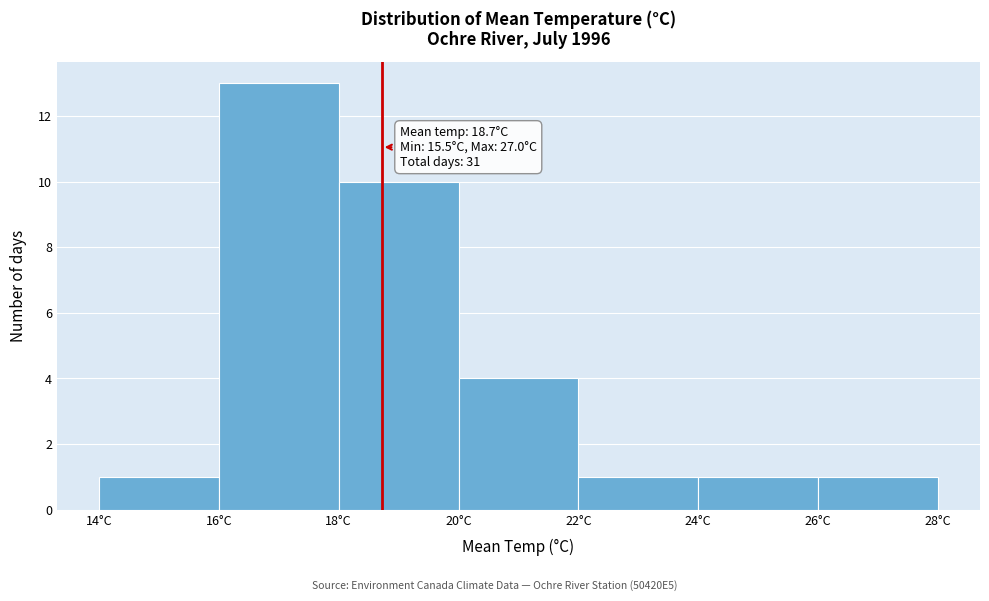

Over which range of the x-axis is the bar tallest?

16 to 18